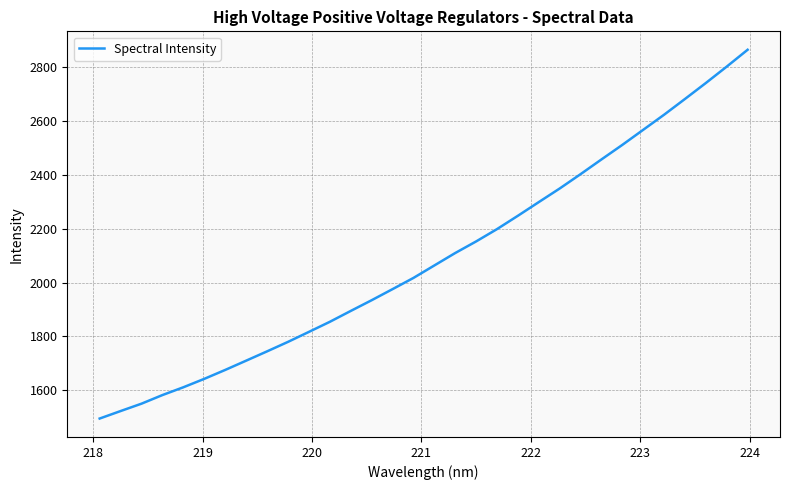

How many lines are shown in the chart?

1